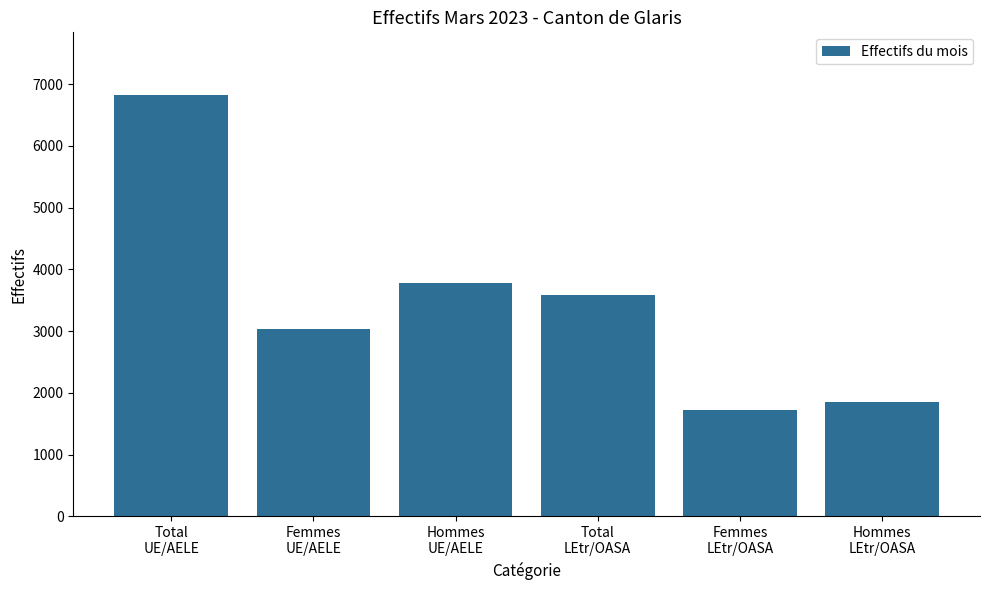

Which label corresponds to the largest value in the chart?

Total
UE/AELE